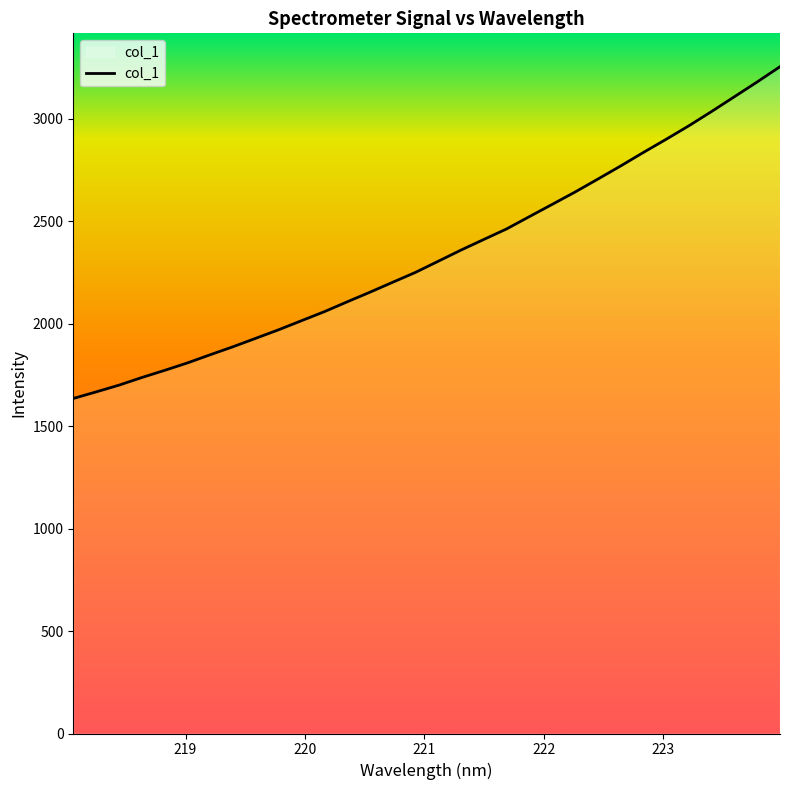

What is the minimum value shown in the chart?

1635.1